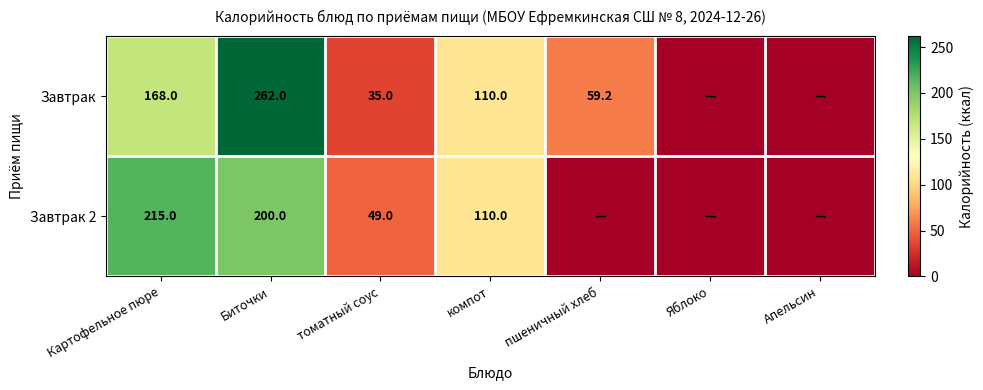

What is the maximum value shown in the chart?

262.0